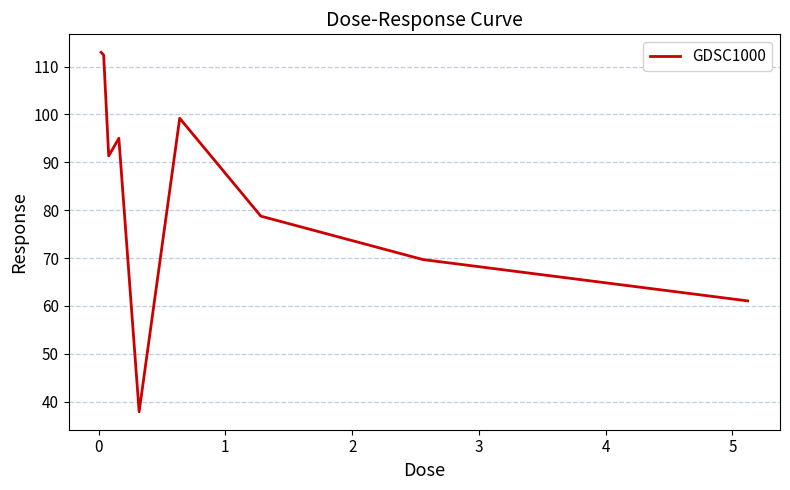

What is the maximum value shown in the chart?

113.0